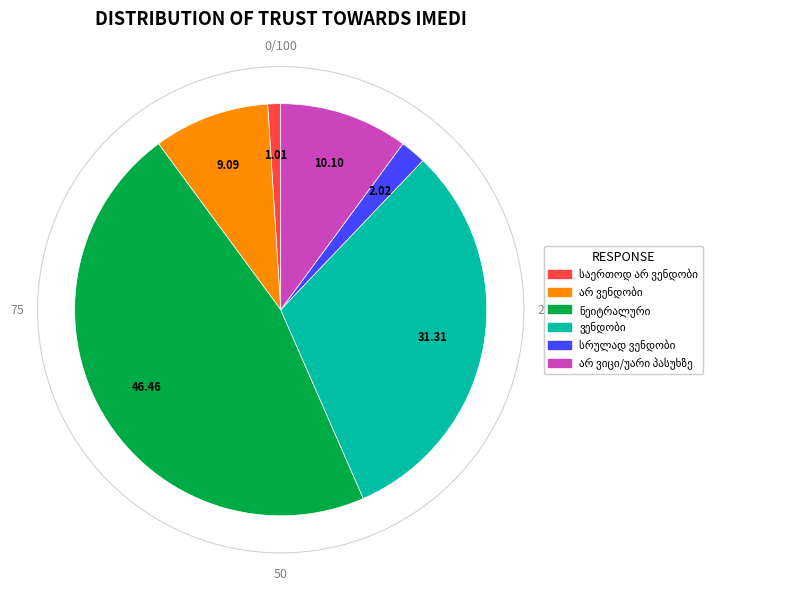

Is there any slice that represents more than half of the pie?

No